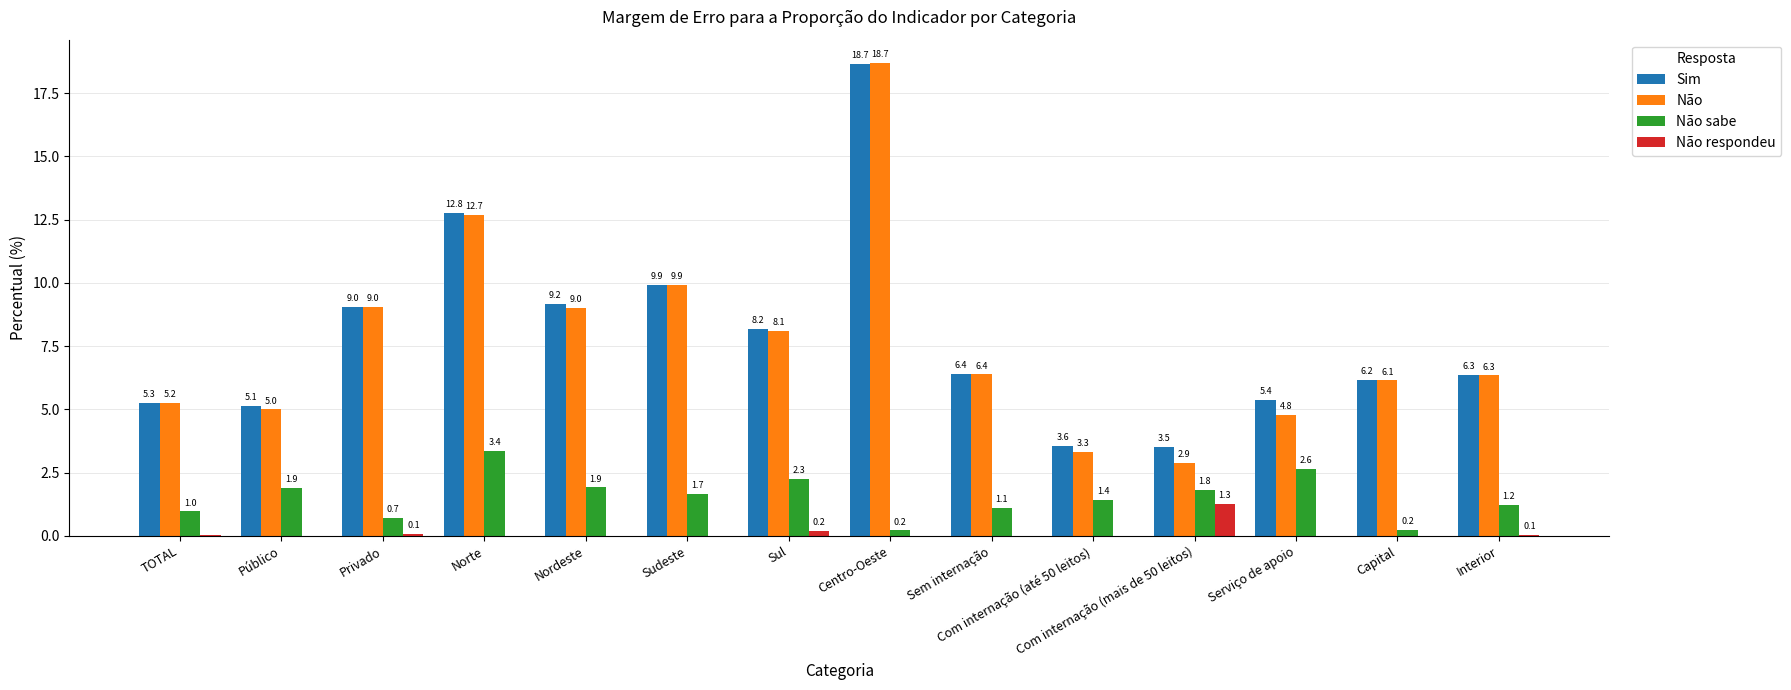

What is the approximate value of Não sabe at TOTAL?

1.0